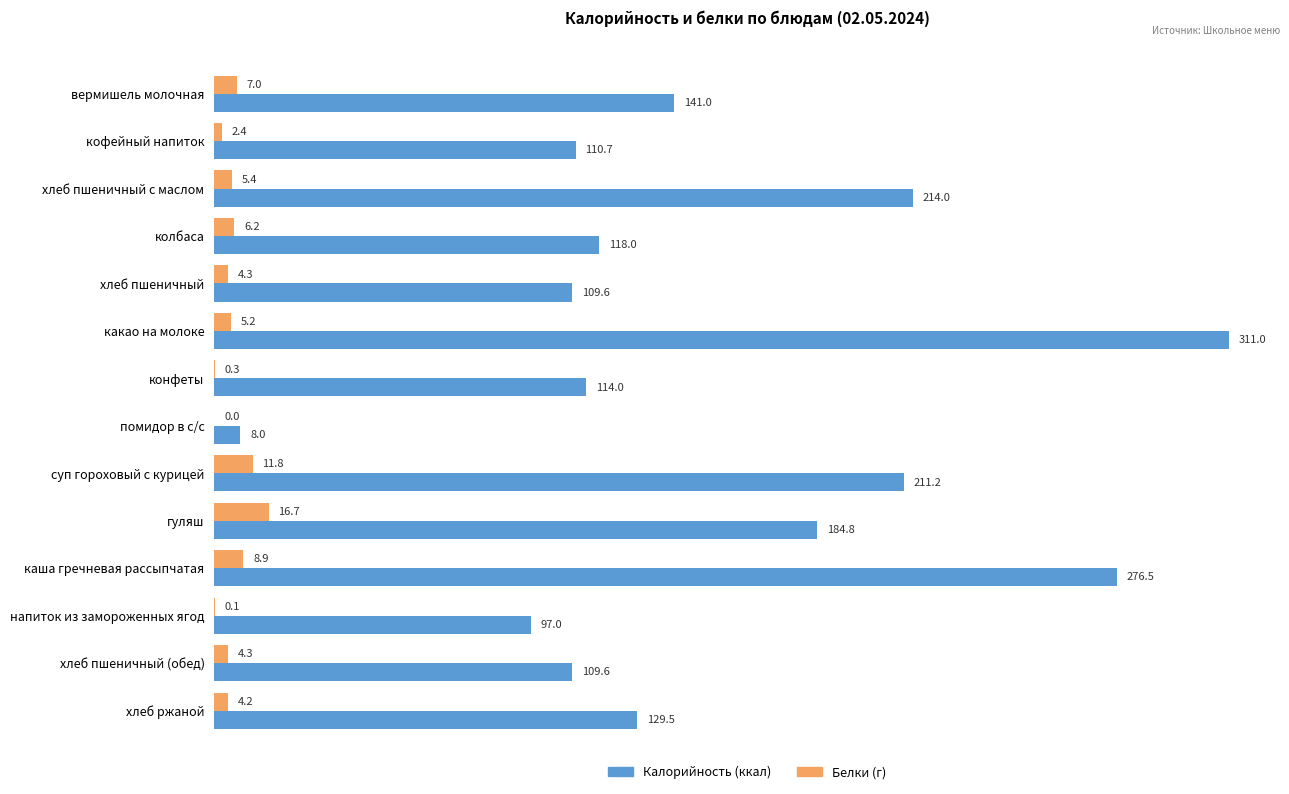

At which category is the sum across all series the highest?

какао на молоке